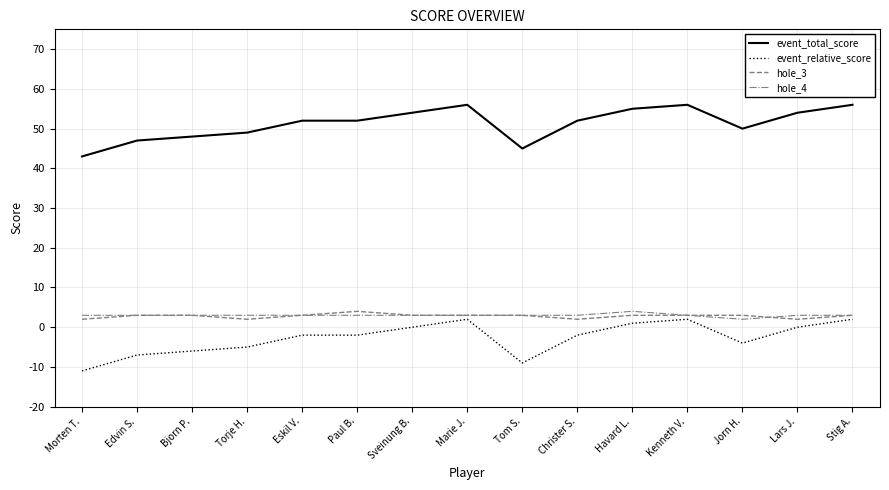

What are all the series names shown in the legend?

event_total_score, event_relative_score, hole_3, hole_4